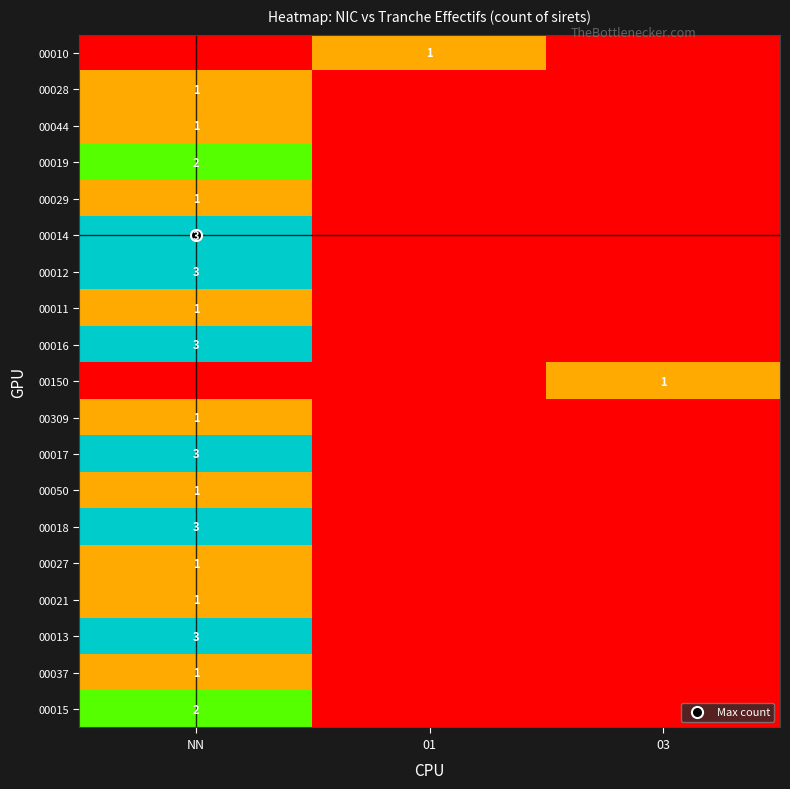

Is it true that 00021 equals 0.2 at 01?

False